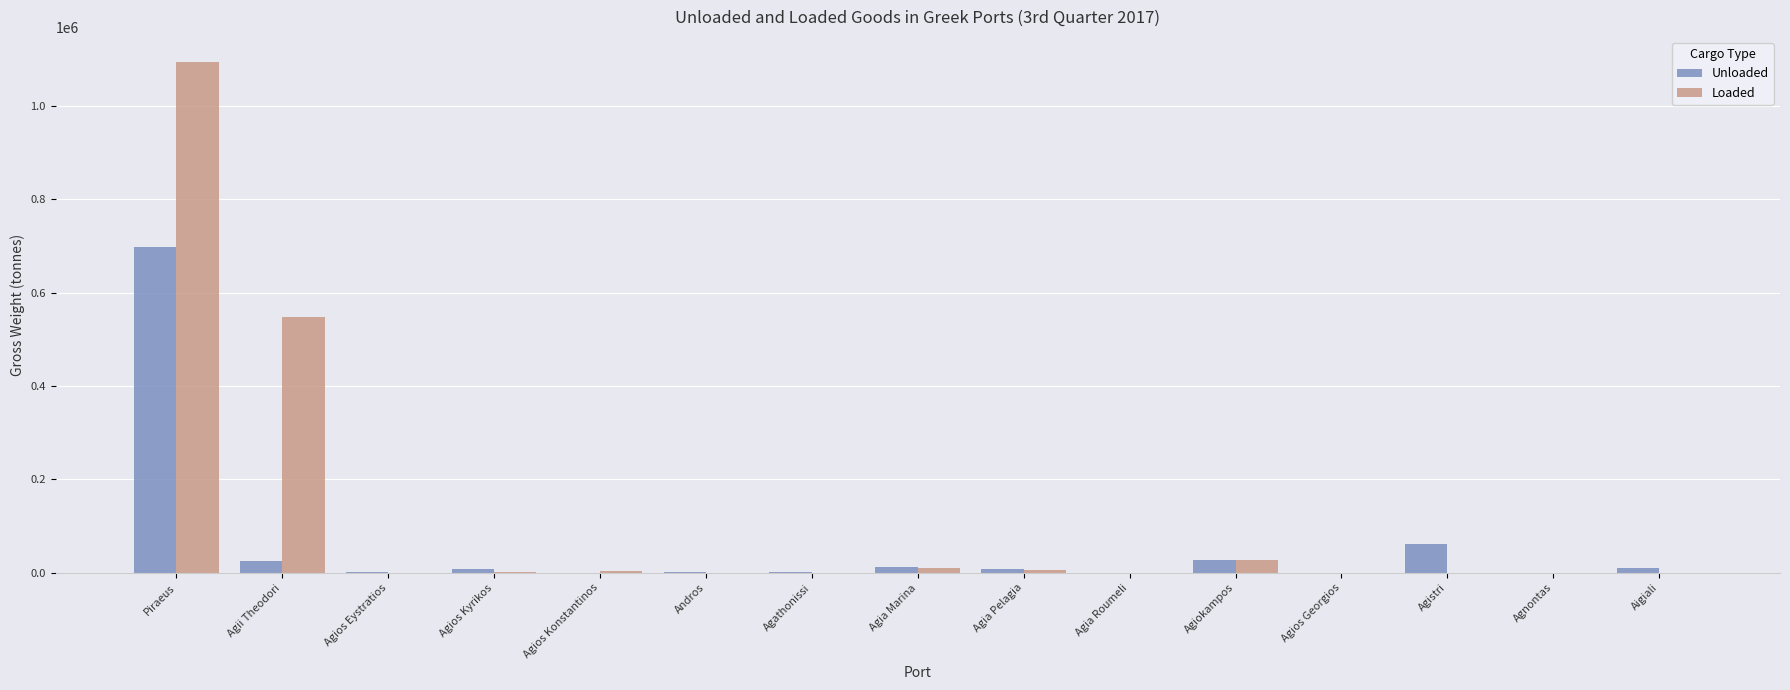

What is the sum of all Unloaded values?

855742